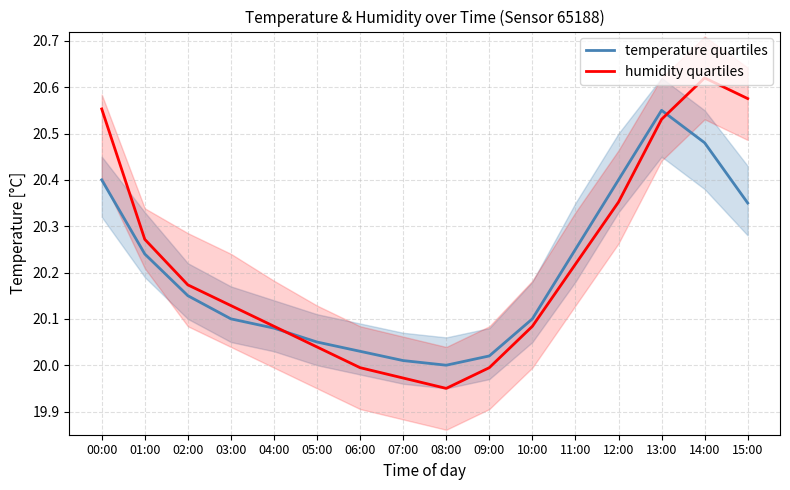

Is it true that humidity quartiles equals 20.0 at 07:00?

True